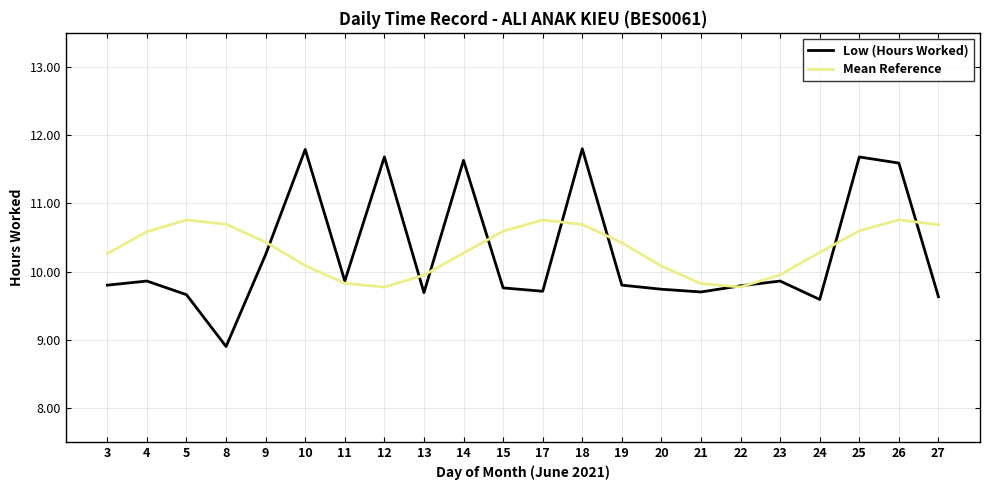

Which series has the largest total across all categories?

Mean Reference